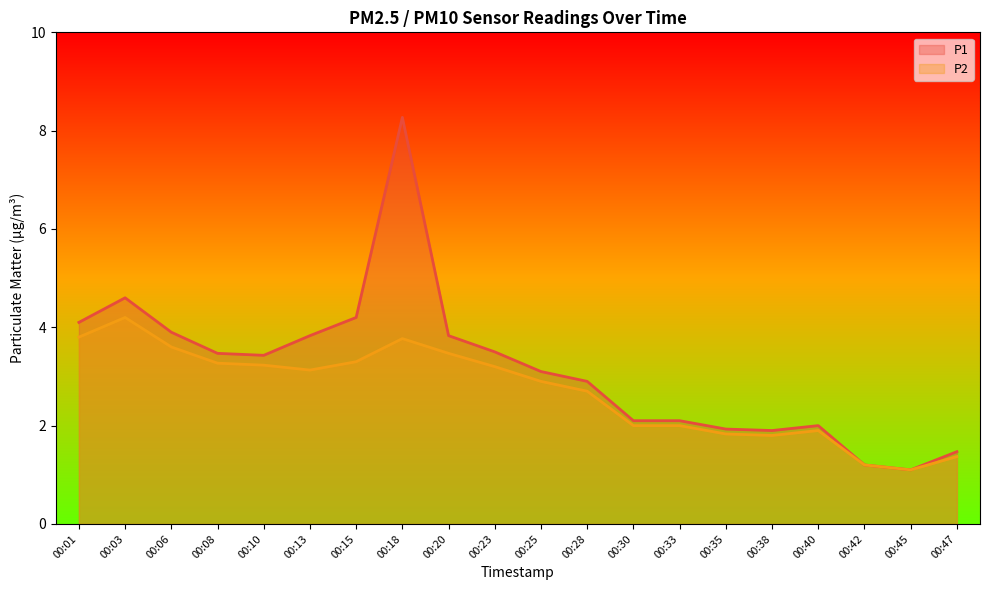

Reading left to right, transcribe all the data shown in this chart.

P1: 00:01=4.1	00:03=4.6	00:06=3.9	00:08=3.5	00:10=3.4	00:13=3.8	00:15=4.2	00:18=8.3	00:20=3.8	00:23=3.5	00:25=3.1	00:28=2.9	00:30=2.1	00:33=2.1	00:35=1.9	00:38=1.9	00:40=2.0	00:42=1.2	00:45=1.1	00:47=1.5
P2: 00:01=3.8	00:03=4.2	00:06=3.6	00:08=3.3	00:10=3.2	00:13=3.1	00:15=3.3	00:18=3.8	00:20=3.5	00:23=3.2	00:25=2.9	00:28=2.7	00:30=2.0	00:33=2.0	00:35=1.8	00:38=1.8	00:40=1.9	00:42=1.2	00:45=1.1	00:47=1.4